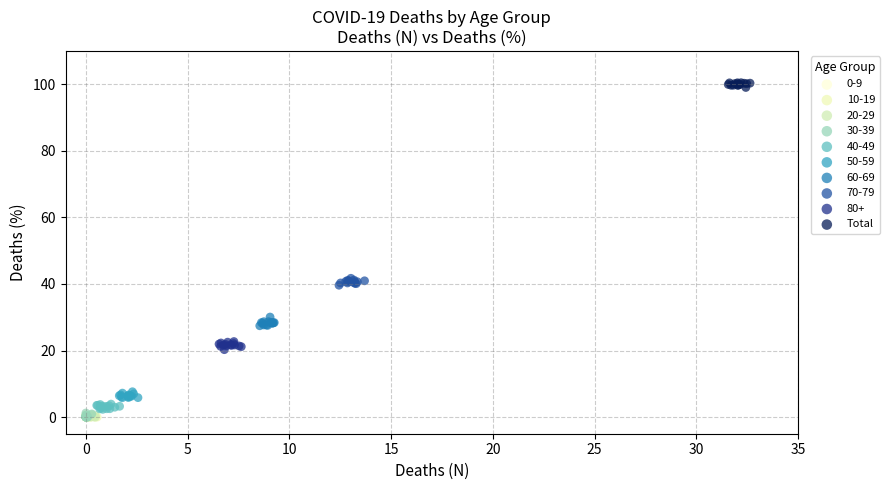

Which series contains the highest Y value?

Total